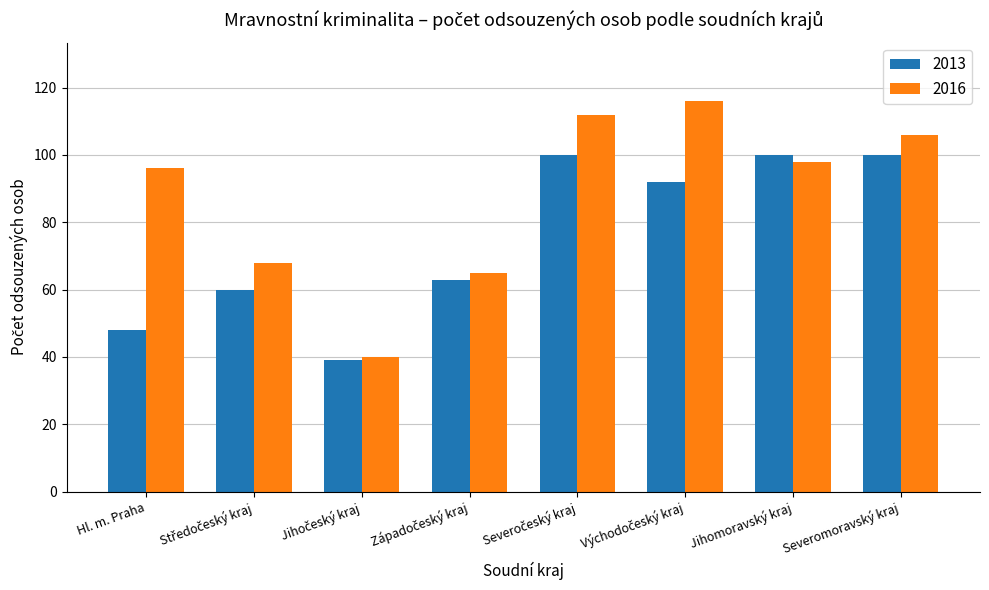

Reading right to left, list all the values displayed in this chart.

2013: 100	100	92	100	63	39	60	48
2016: 106	98	116	112	65	40	68	96